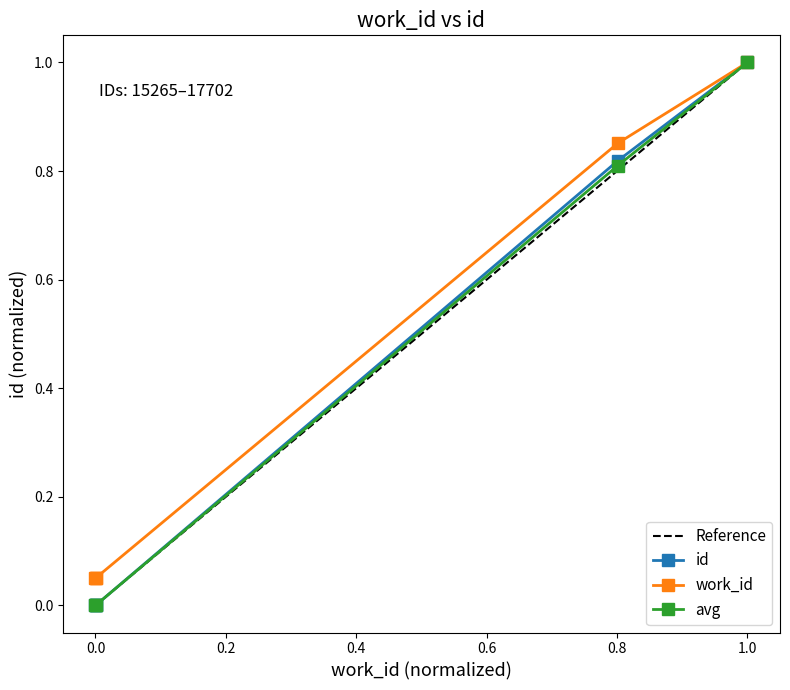

Is it true that Reference equals 0.0 at 5728?

True